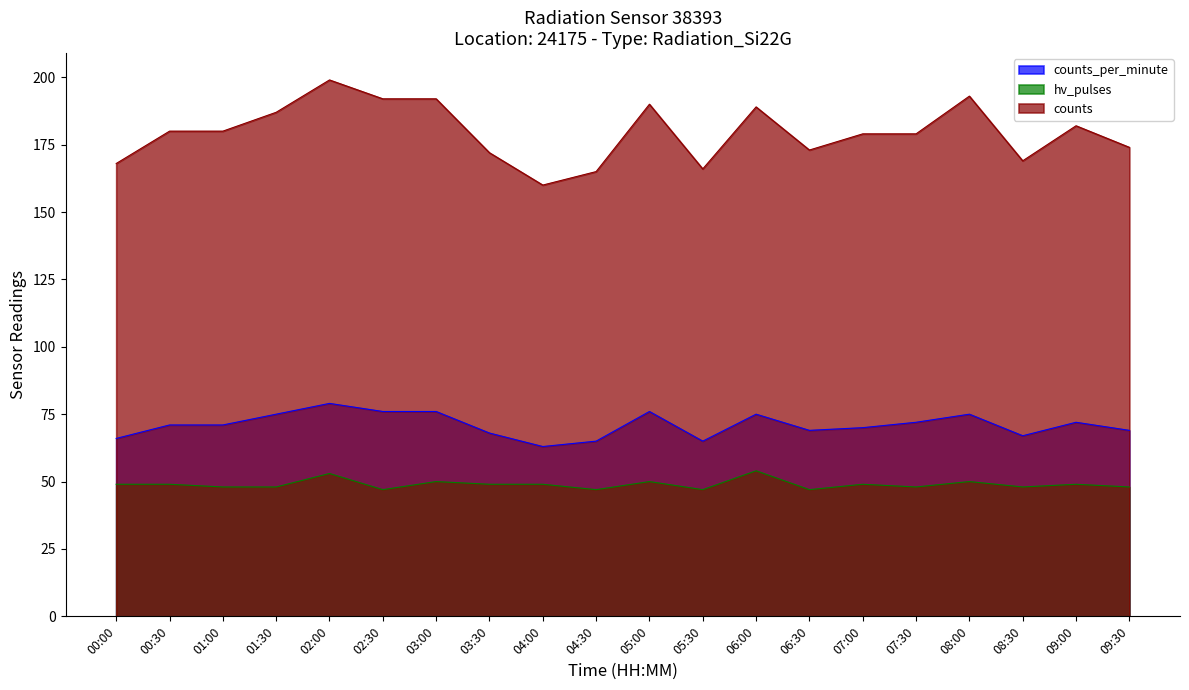

At which category does hv_pulses reach its first local peak?

02:00